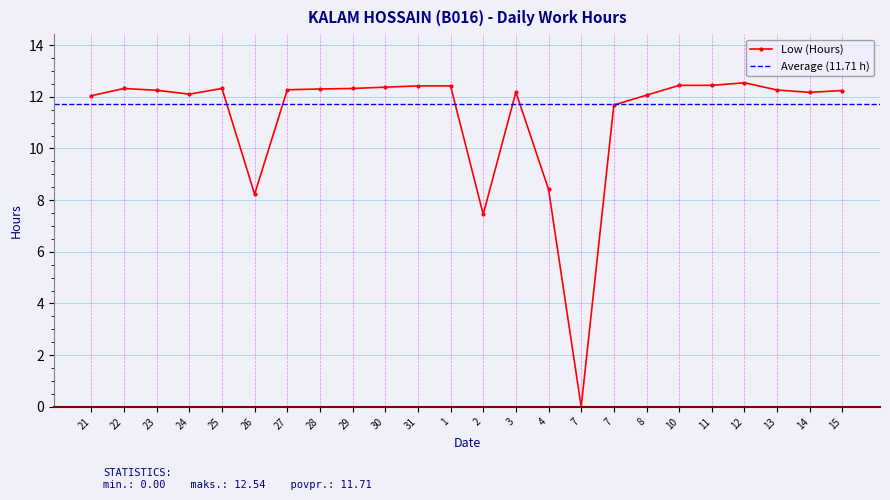

How many interior local valleys (lower than both neighbors) does the data have?

5